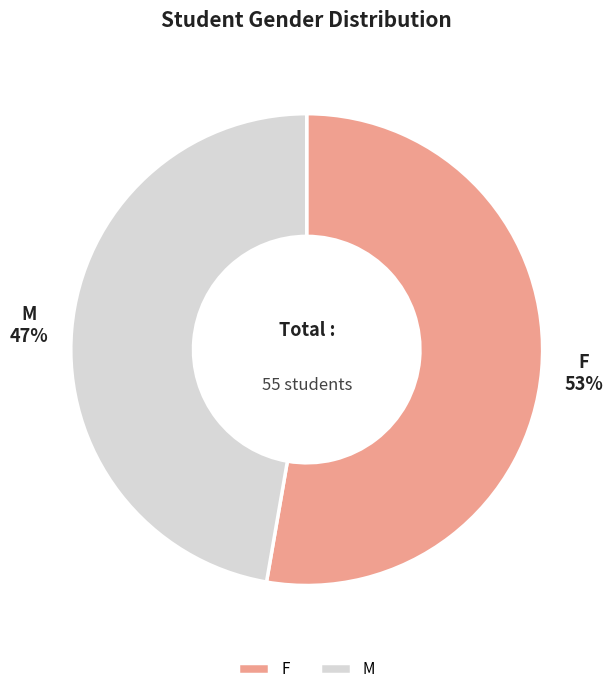

What is the ratio of the value at F to the value at M?

1.1